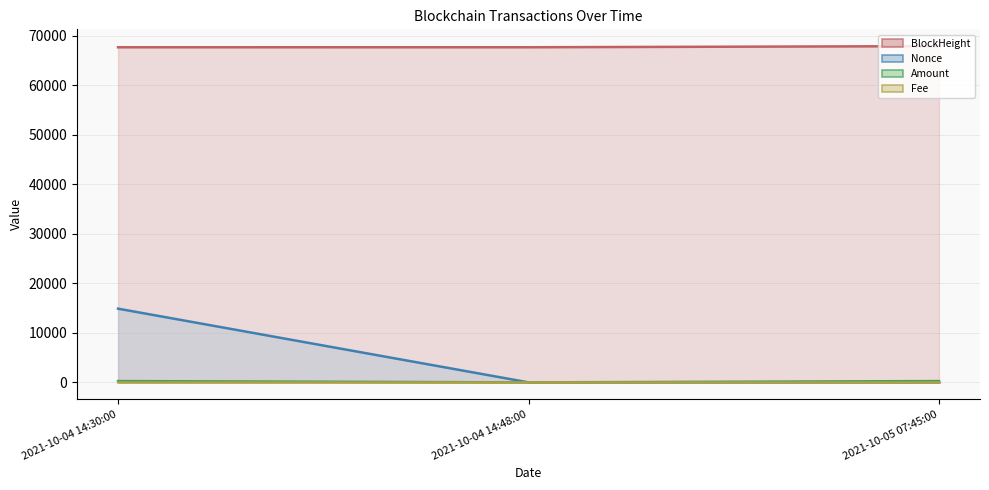

How many values in the Nonce series are below 1?

1